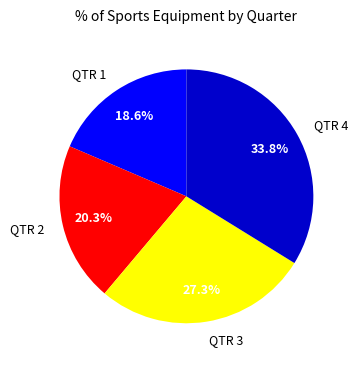

Which slice is the largest?

QTR 4